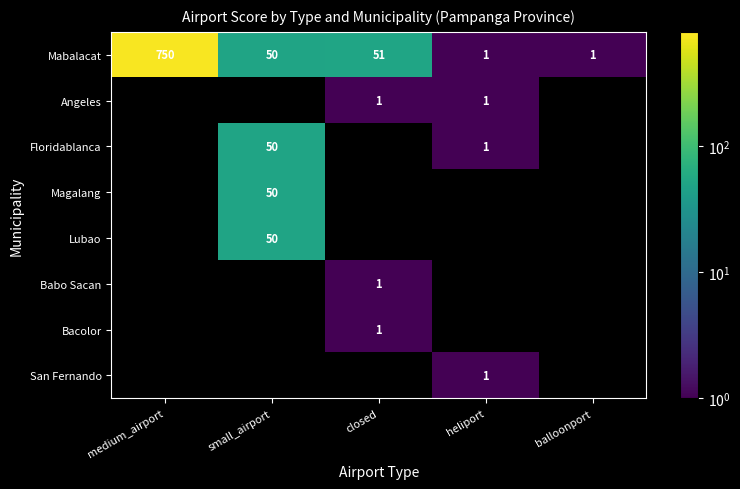

What is the difference between the Mabalacat values at medium_airport and closed?

699